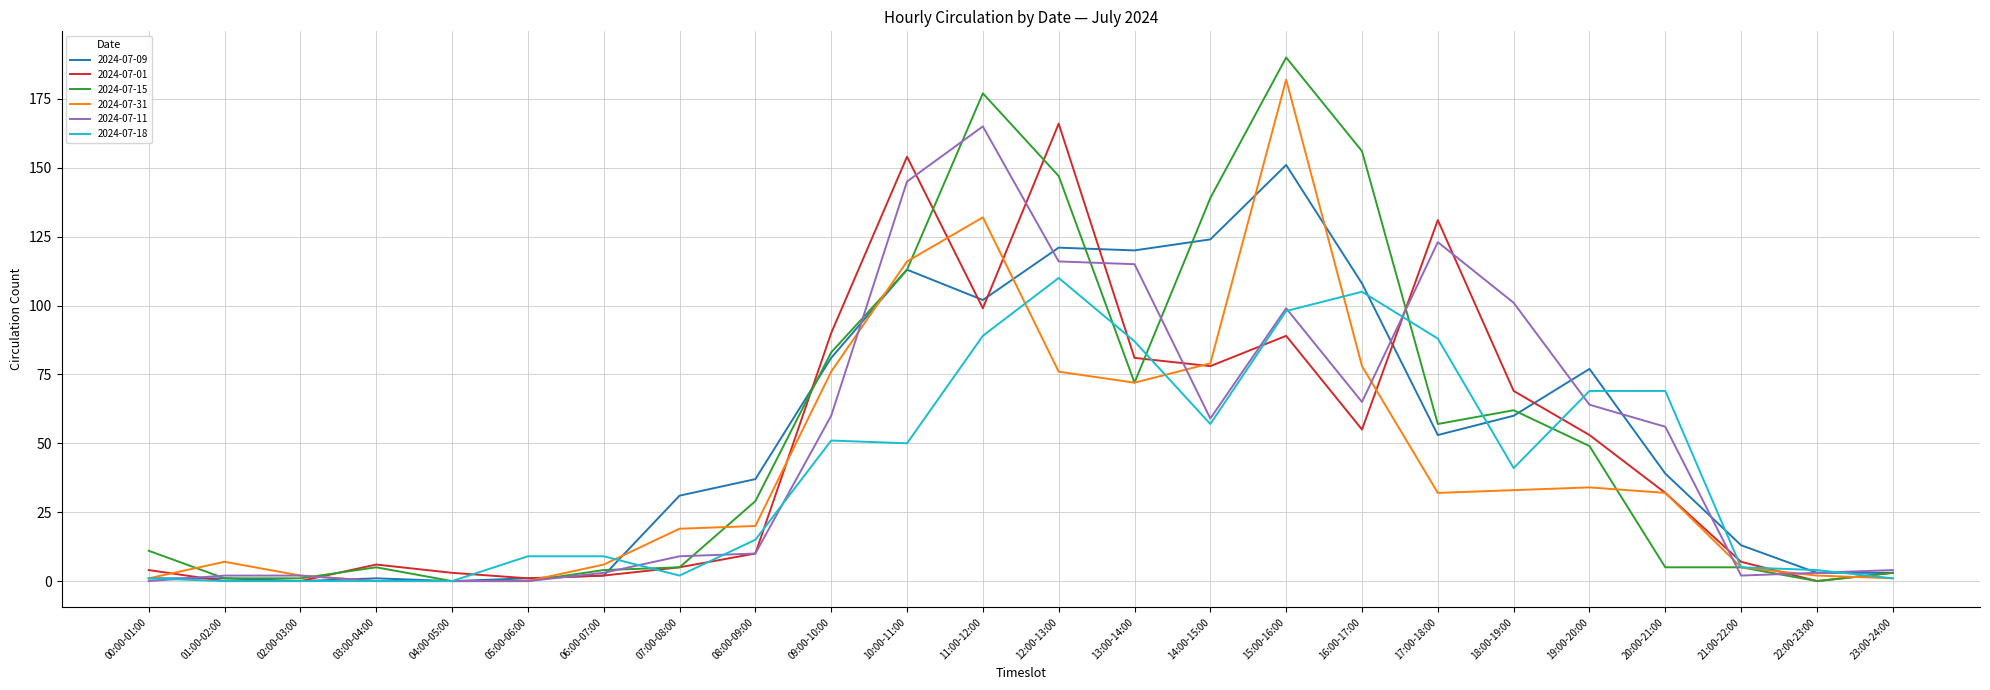

How many distinct data groups are displayed?

6